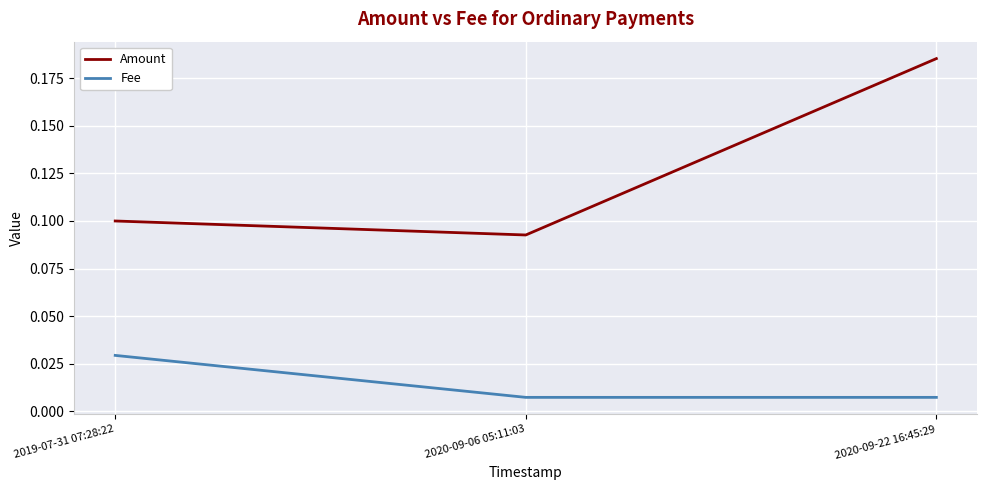

Rank the series by their average value, from lowest to highest.

Fee, Amount